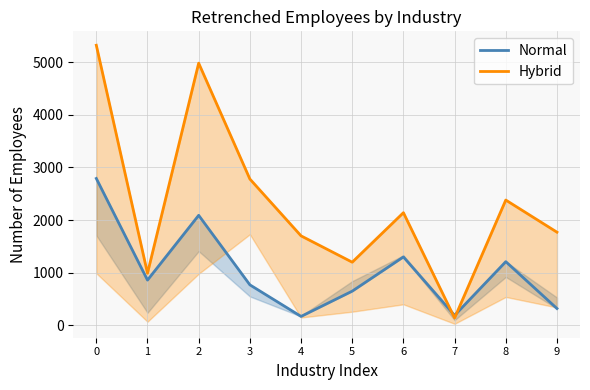

After their last crossing, which series has the higher values: Normal or Hybrid?

Hybrid